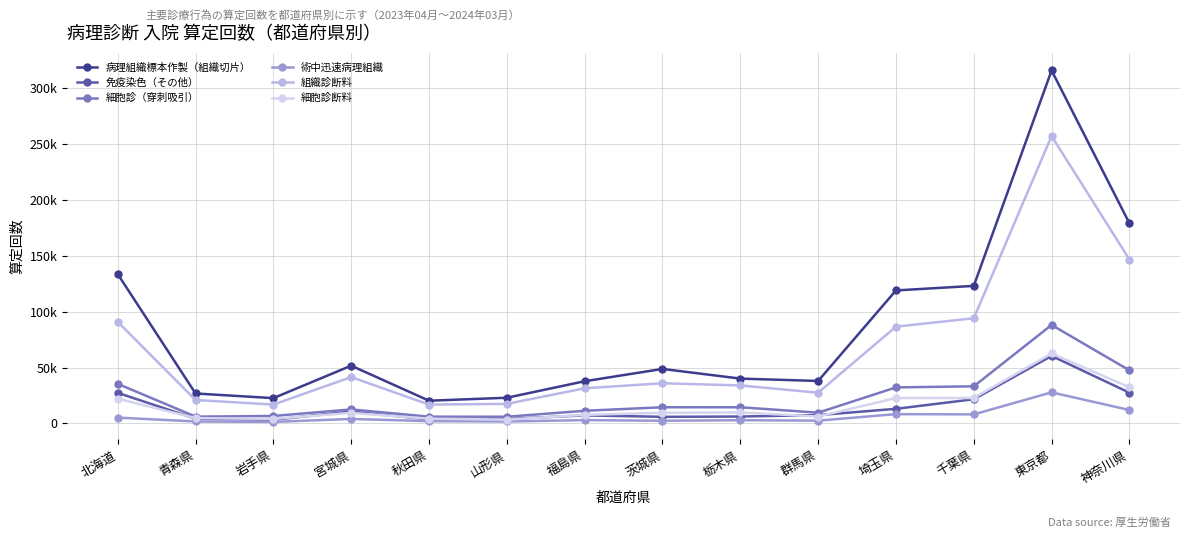

What are all the series names shown in the legend?

病理組織標本作製（組織切片）, 免疫染色（その他）, 細胞診（穿刺吸引）, 術中迅速病理組織, 組織診断料, 細胞診断料